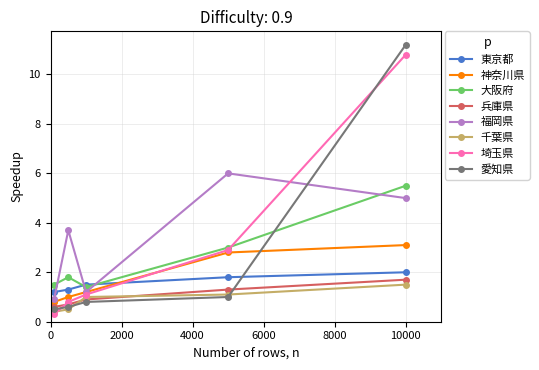

What is the value of the 神奈川県 point at the 3rd from the left?

1.2